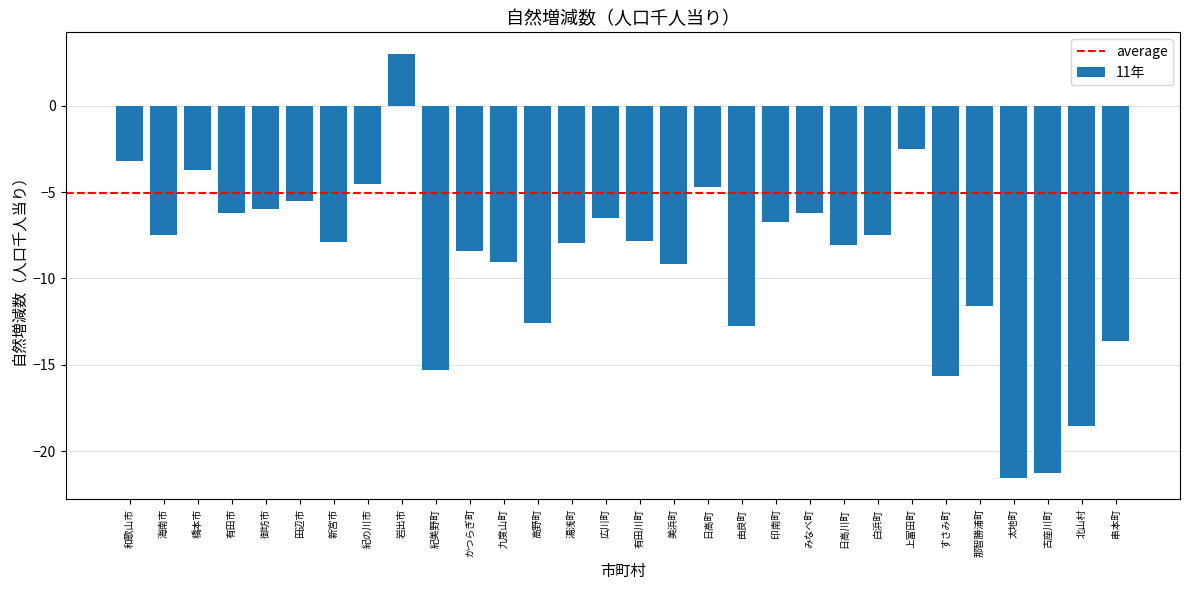

How many data points are less than -7?

18